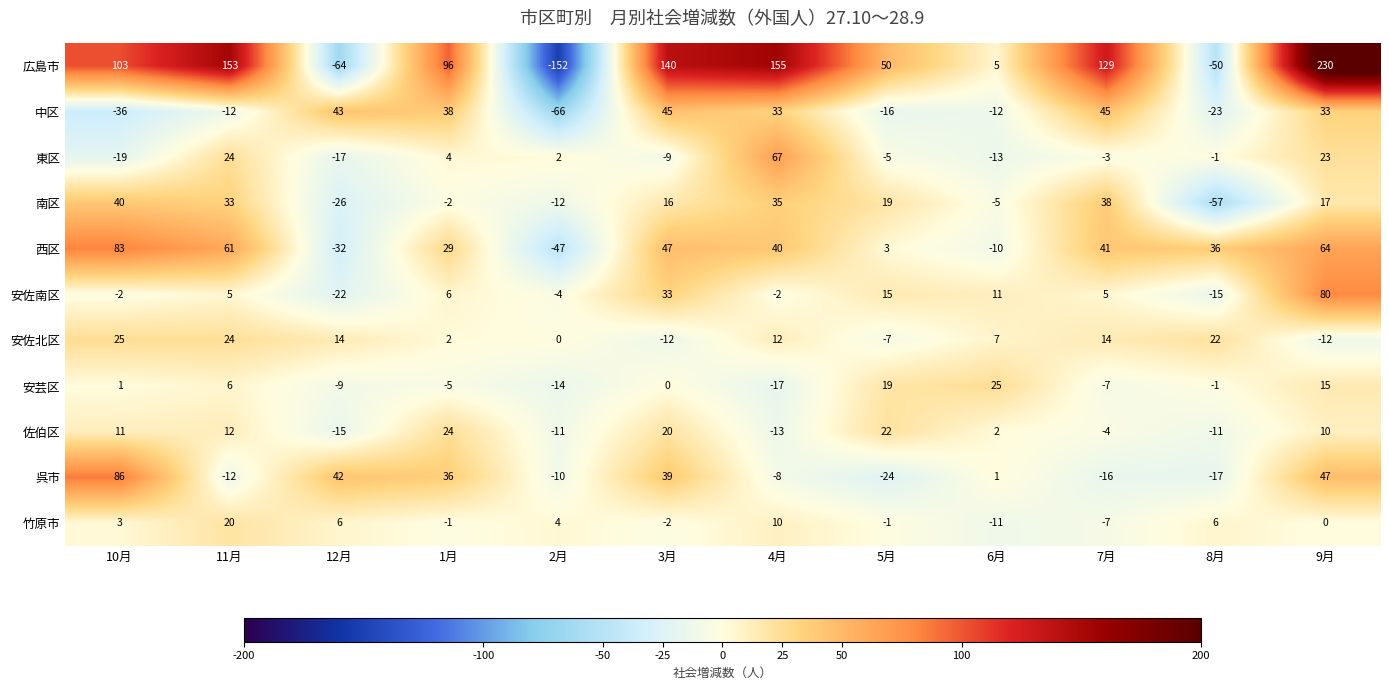

True or false: 東区 has a value of 1 at 2月.

False